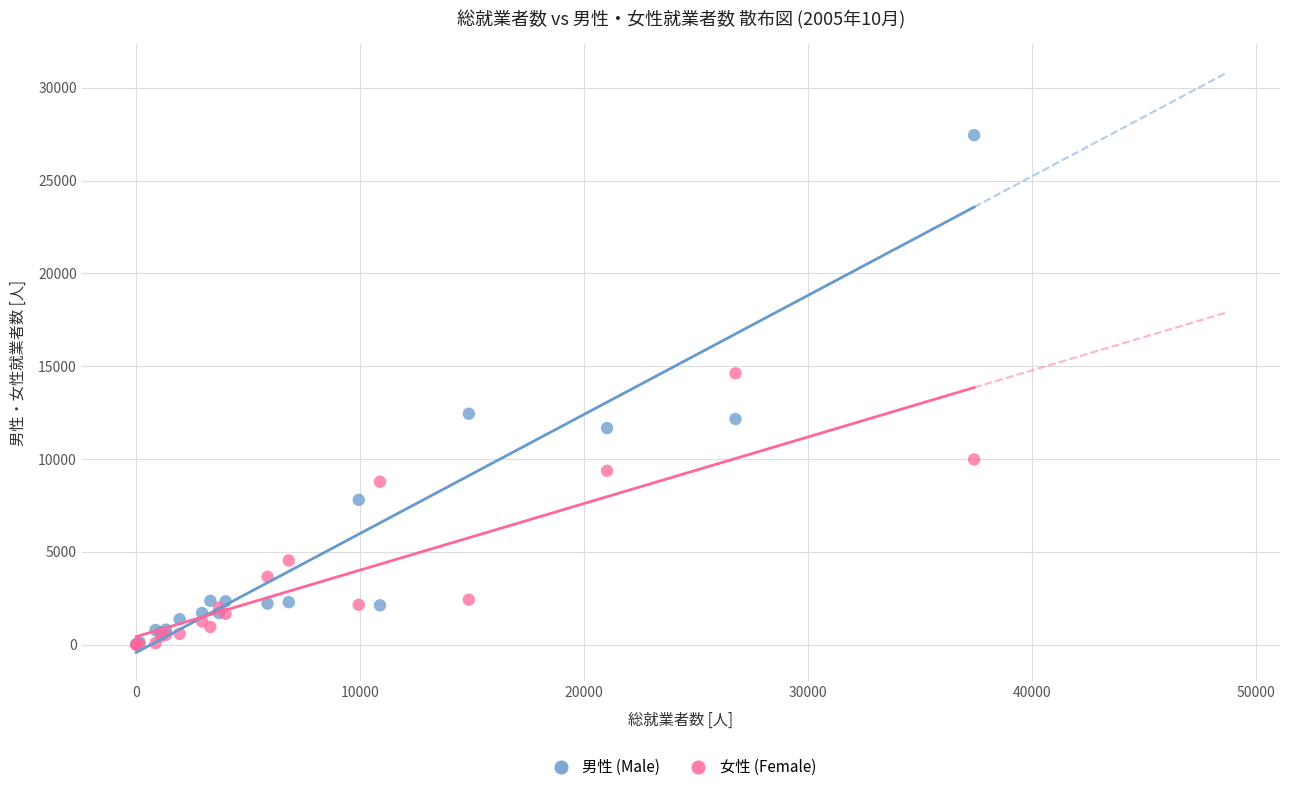

Which series has the largest Y range (max minus min)?

男性 (Male)